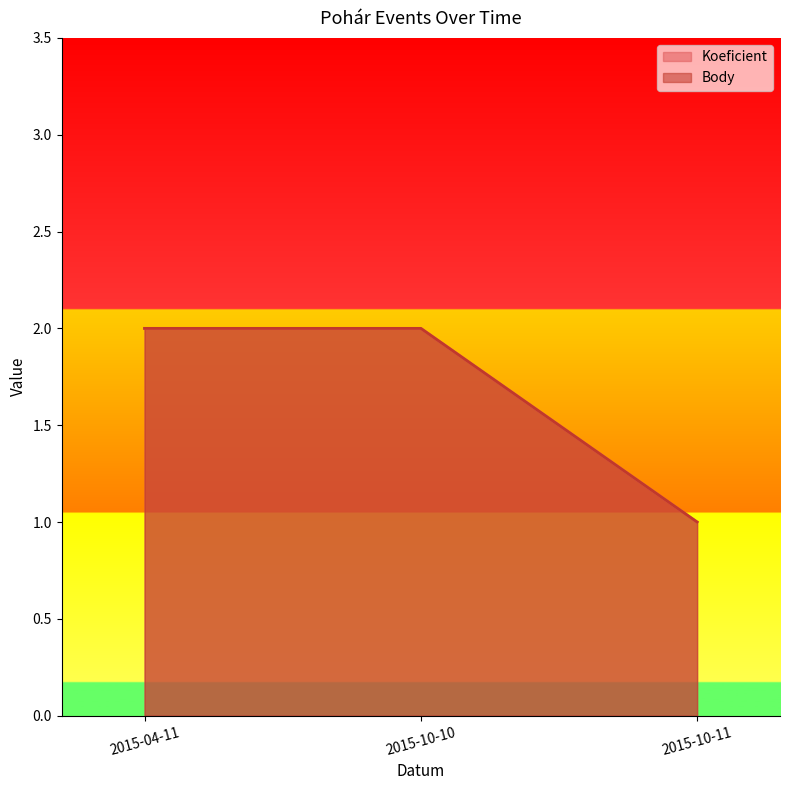

What is the greatest value displayed?

2